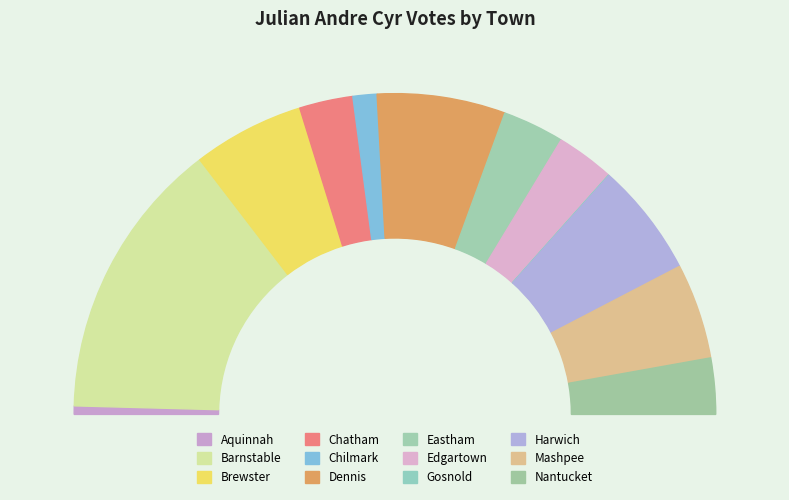

Is it true that Mashpee is 3% of the pie?

False